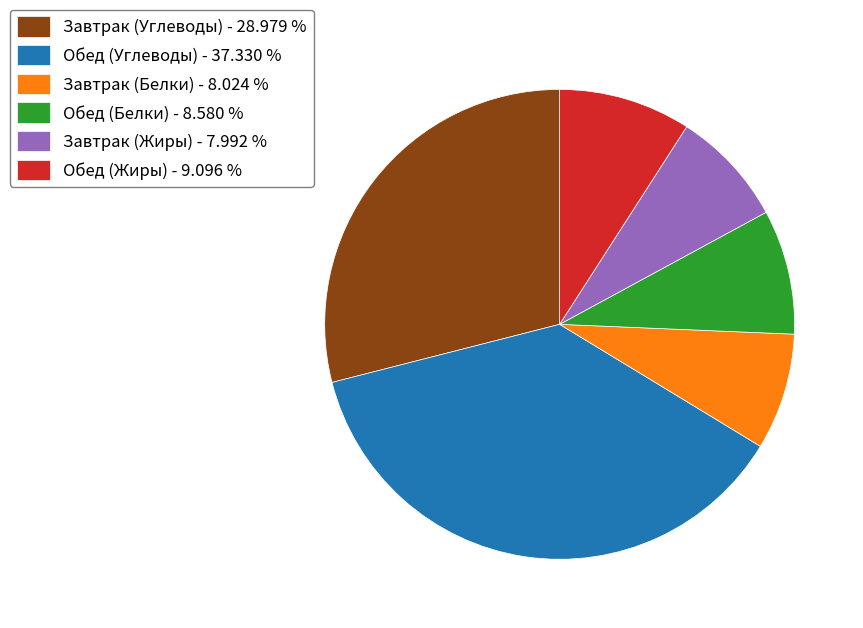

Is it true that Обед (Белки) is 9% of the pie?

True